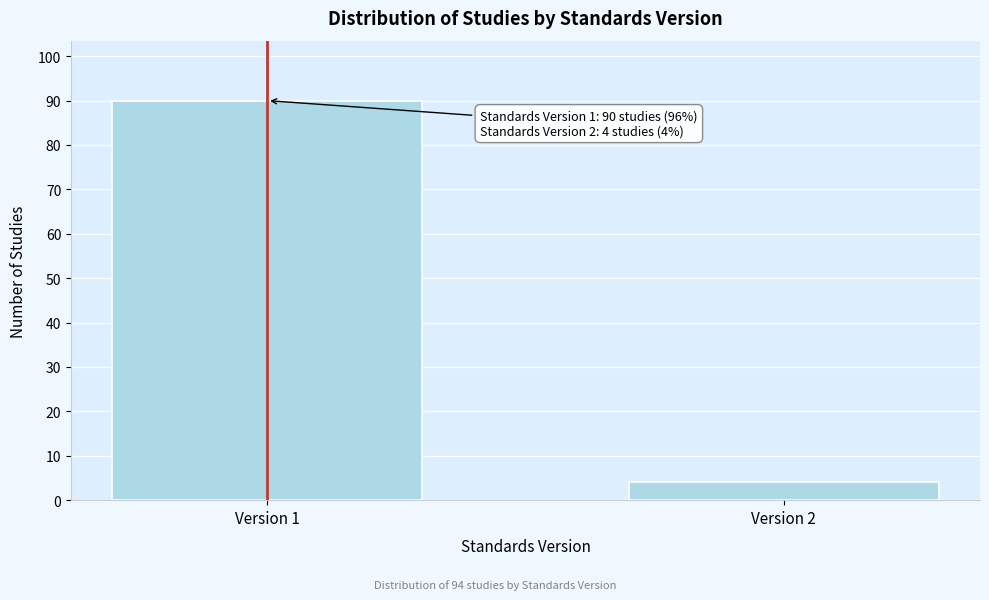

Reading left to right, list all the values displayed in this chart.

Version 1=90	Version 2=4